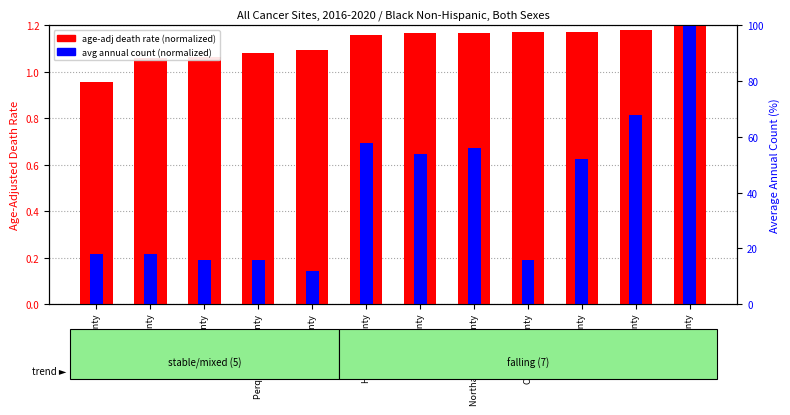

Which series has the largest range (max minus min)?

Avg Annual Count (normalized)